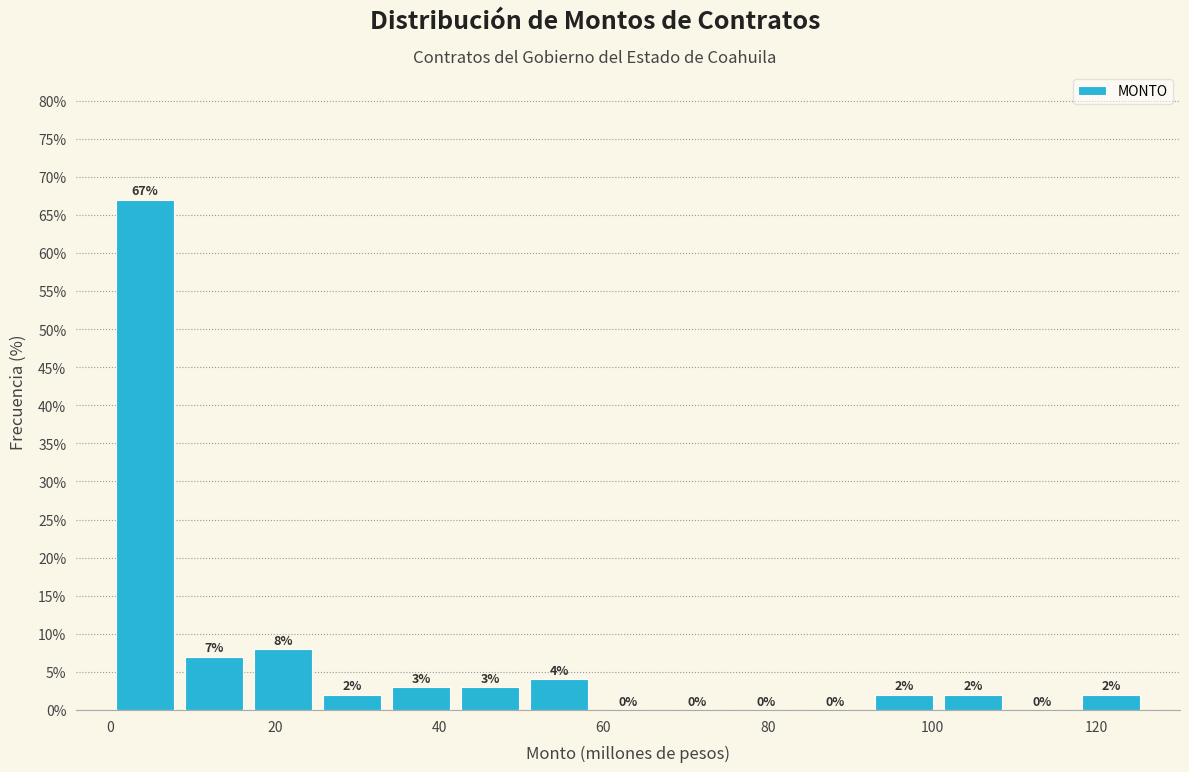

What is the height of the bar covering 8 to 16 on the x-axis? The bar edges are not printed on the chart, so give them approximately, as read against the axis.

7